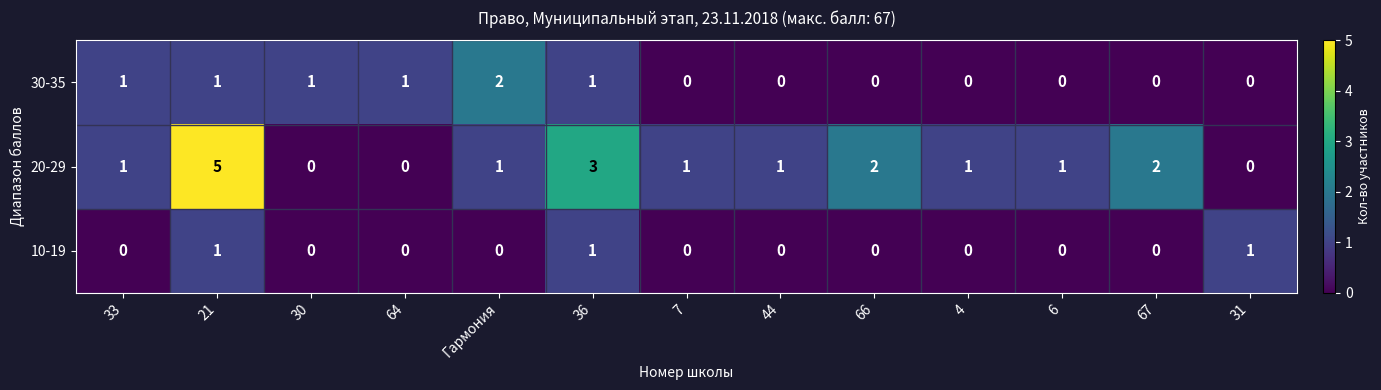

What is the difference between the maximum and minimum values in the 20-29 series?

5